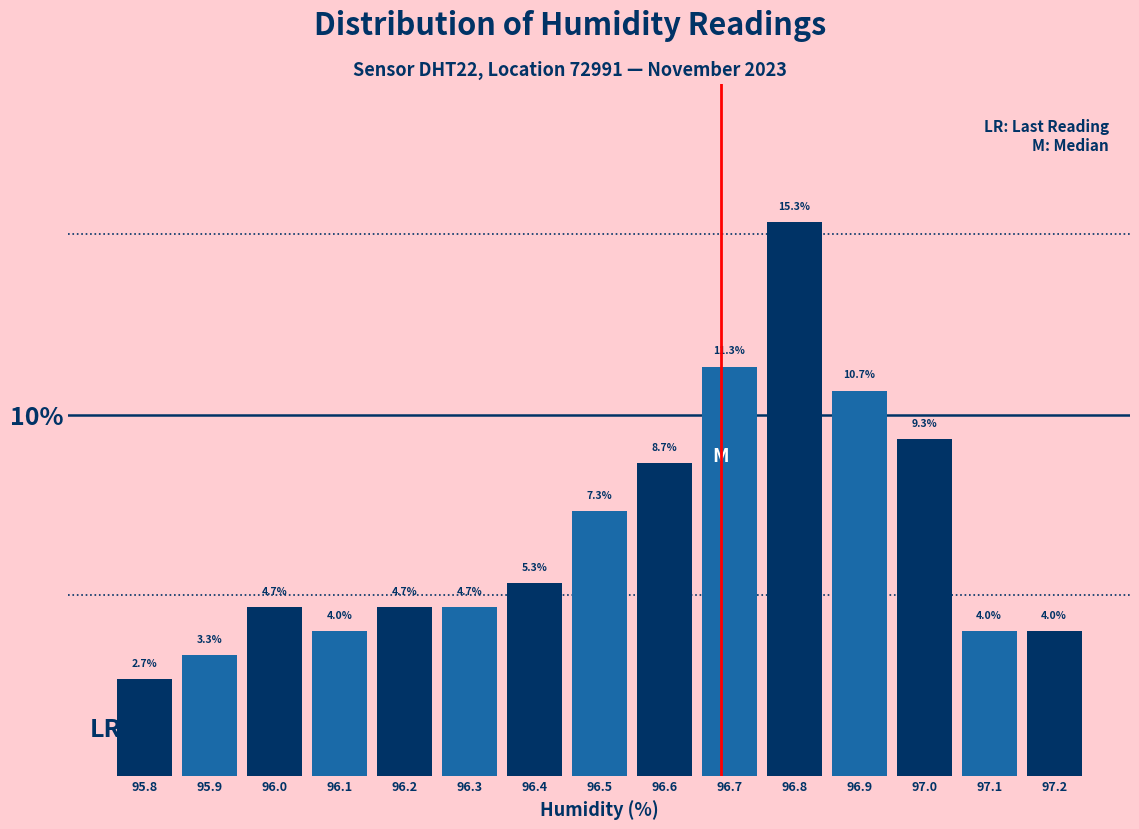

Reading left to right, extract all data points from this chart.

2.7	3.3	4.7	4.0	4.7	4.7	5.3	7.3	8.7	11.3	15.3	10.7	9.3	4.0	4.0